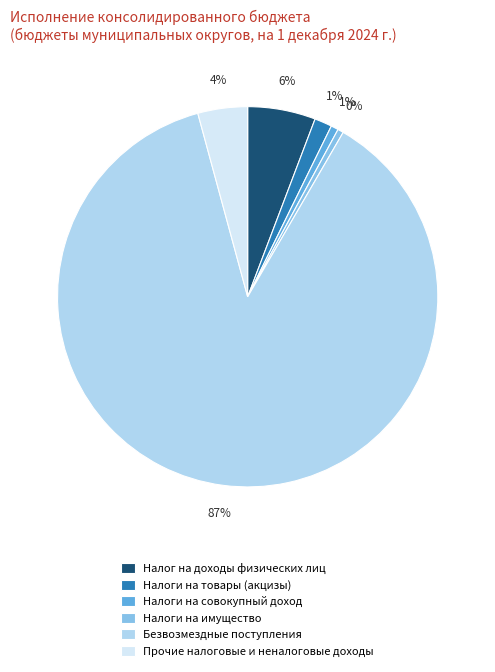

To the nearest percent, what portion does Прочие налоговые и неналоговые доходы represent?

4%